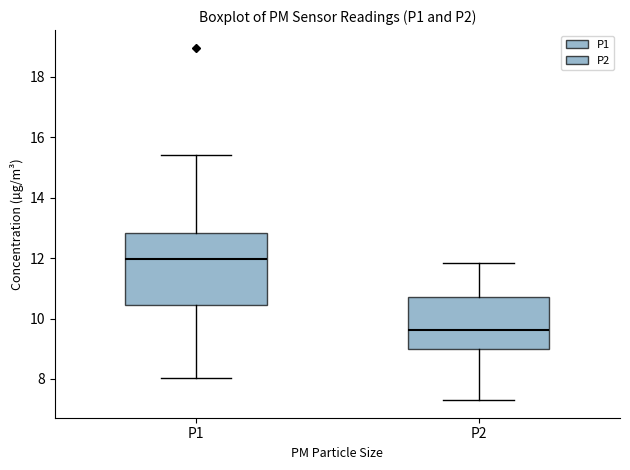

Which box's median line is the highest?

P1